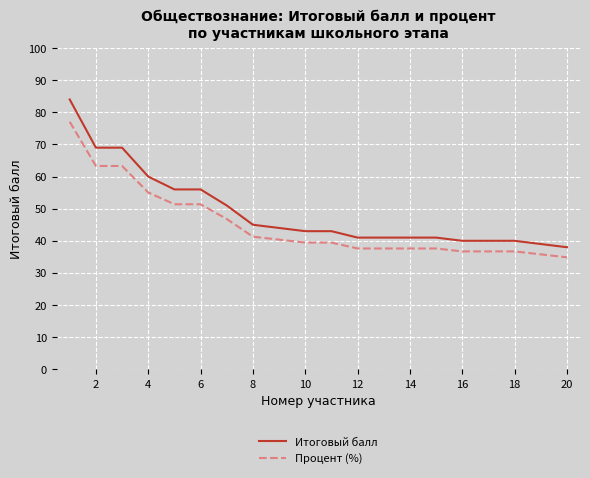

What is the difference between the maximum and minimum values in the Итоговый балл series?

46.0